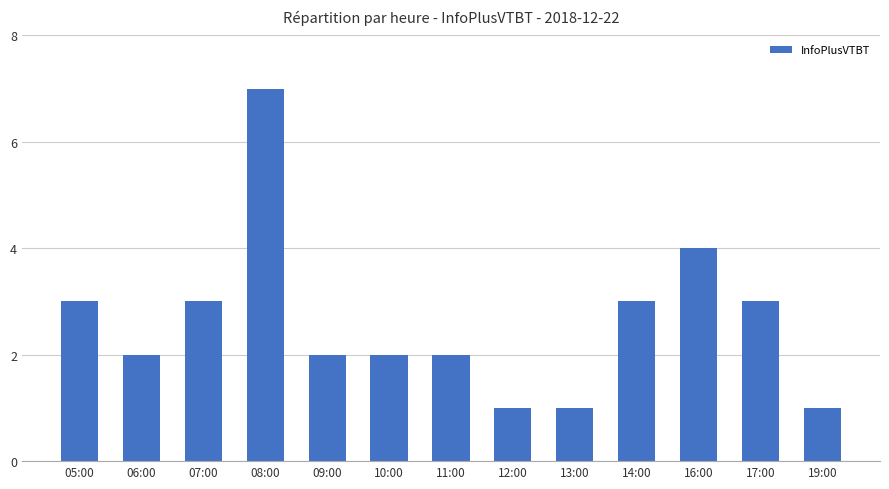

The value at 06:00 is 0. True or false?

False